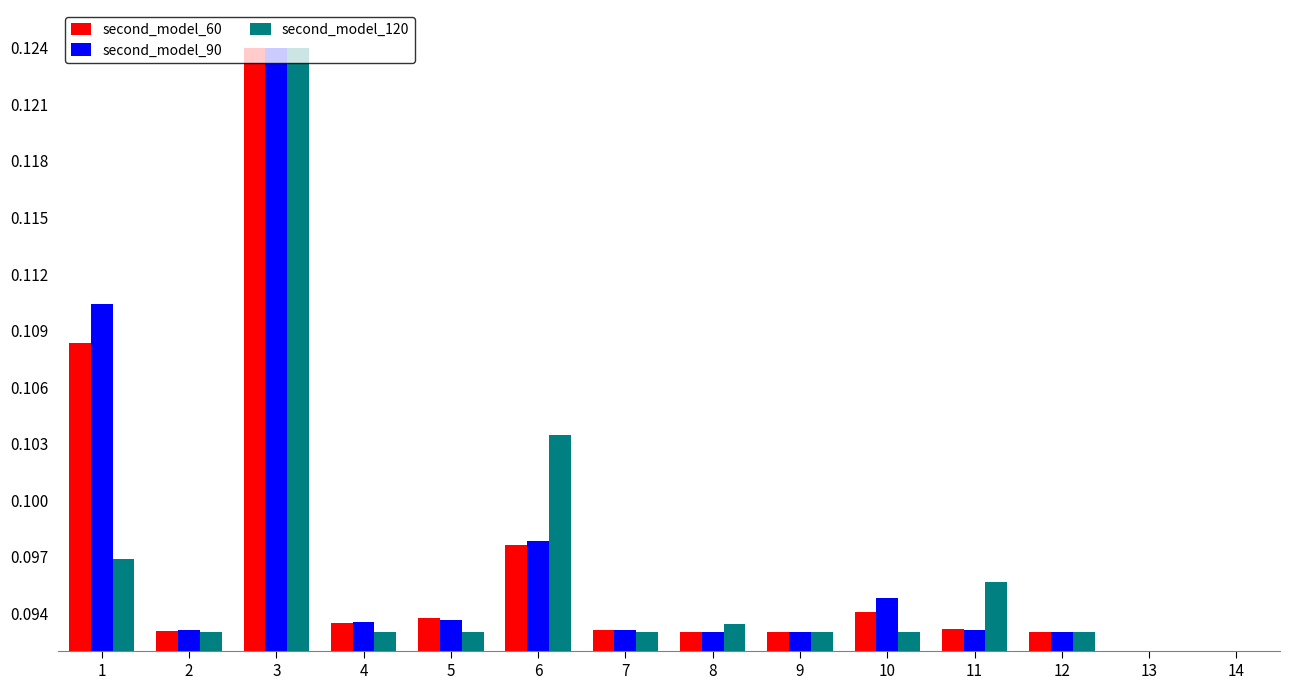

What is the total value across all series at 9?

0.3